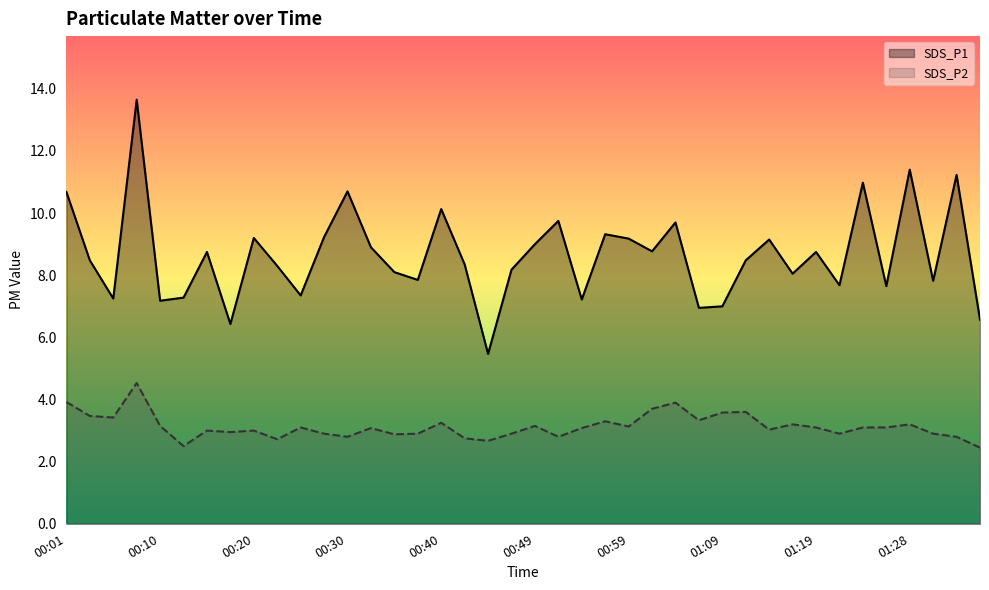

What is the difference between the second highest and minimum values in the SDS_P2 series?

1.5